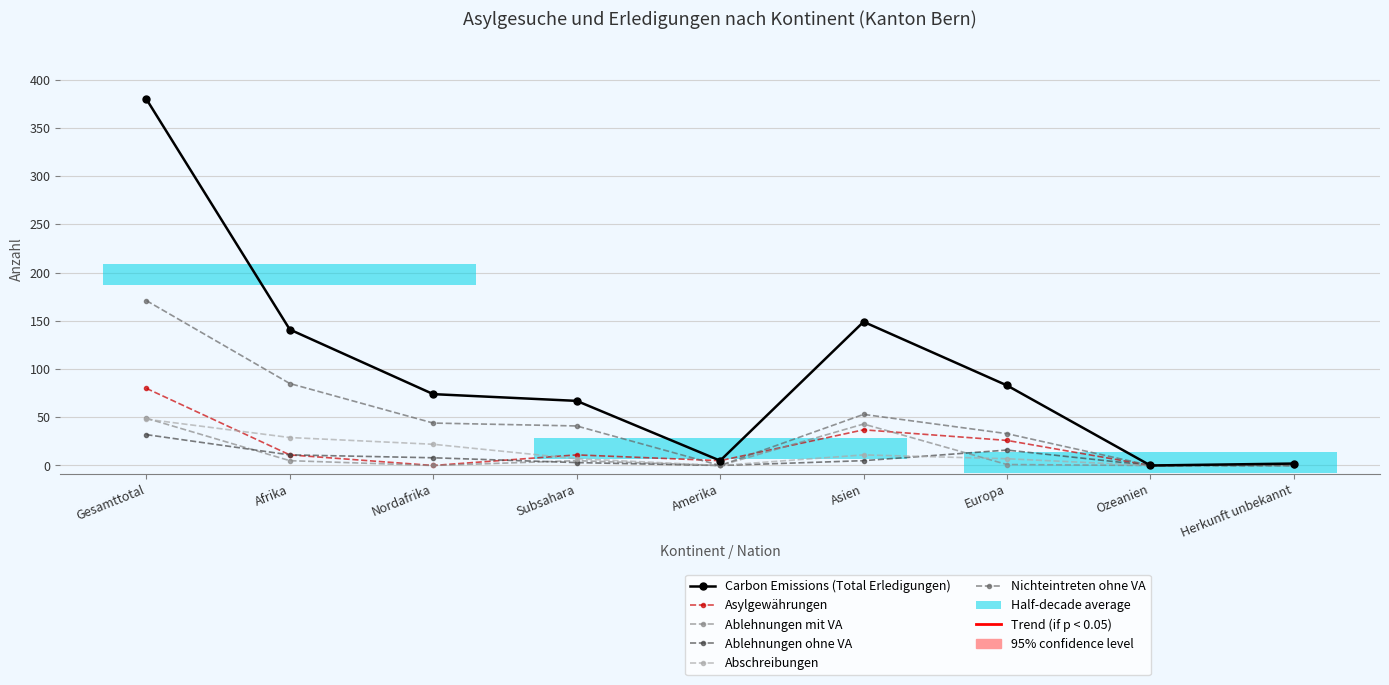

Between Subsahara and Nordafrika, which is larger?

Nordafrika